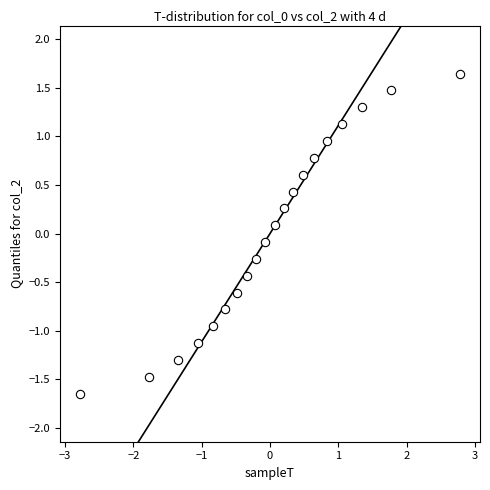

What is the range of X values (max minus min)?

5.6